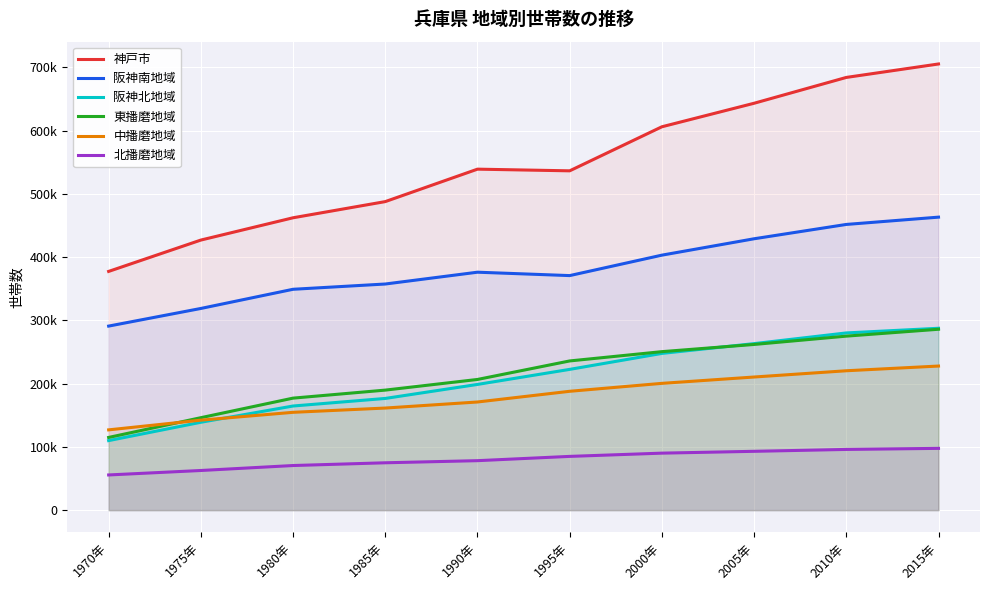

How many lines are shown in the chart?

6